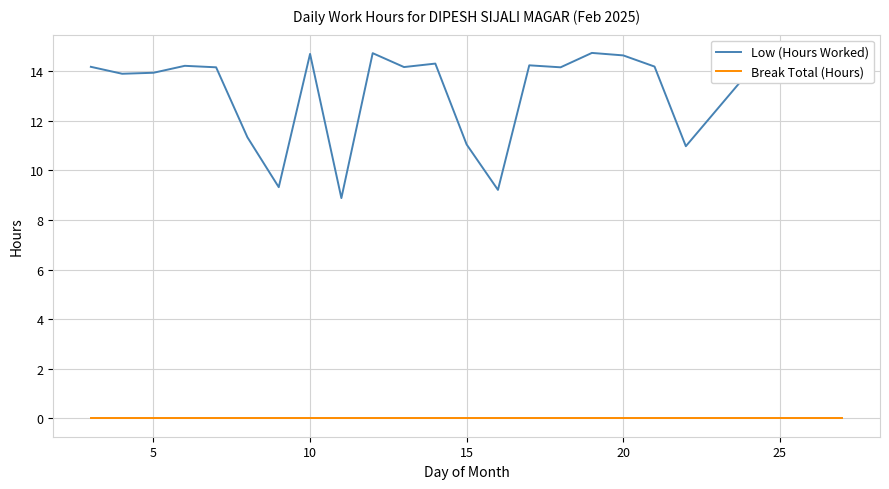

At how many categories does at least one series exceed 3?

24